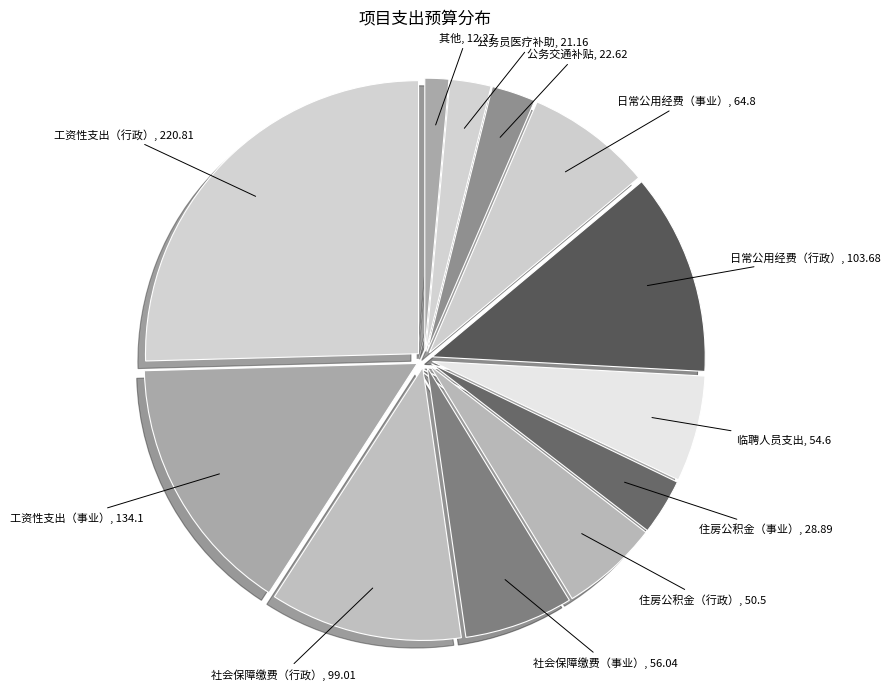

How many slices are in this pie chart?

12